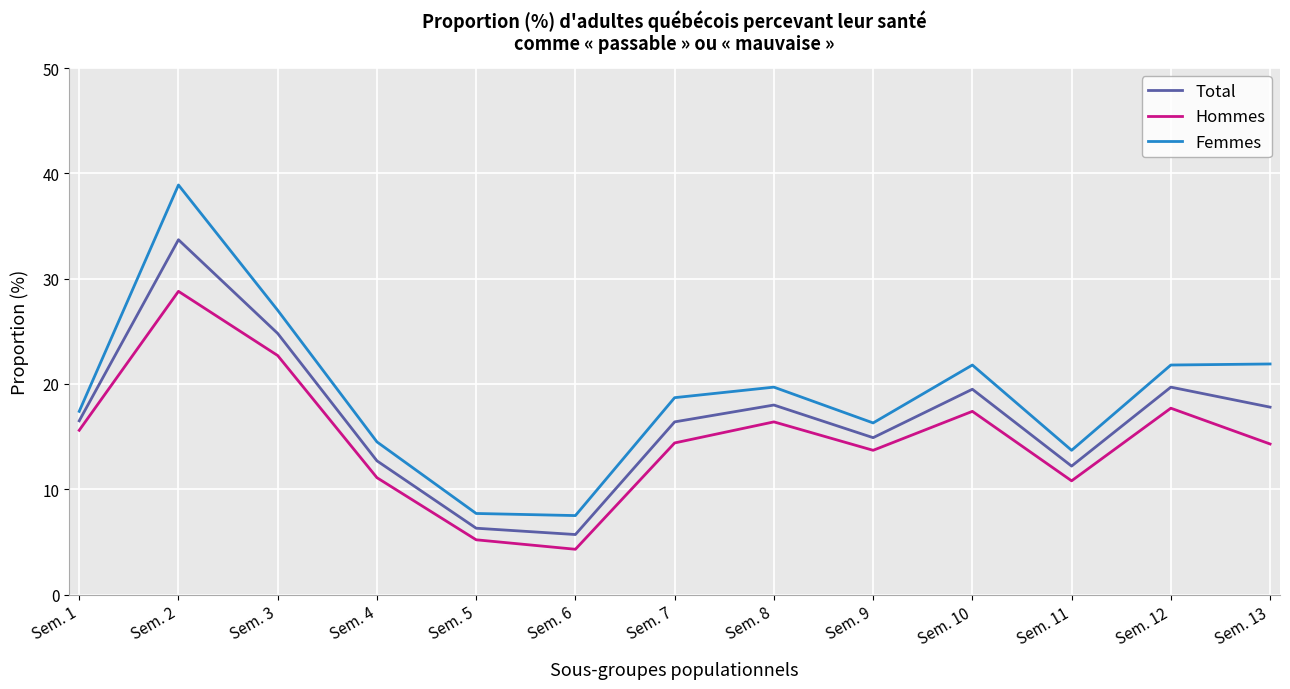

How many values in the Femmes series are below 18?

6